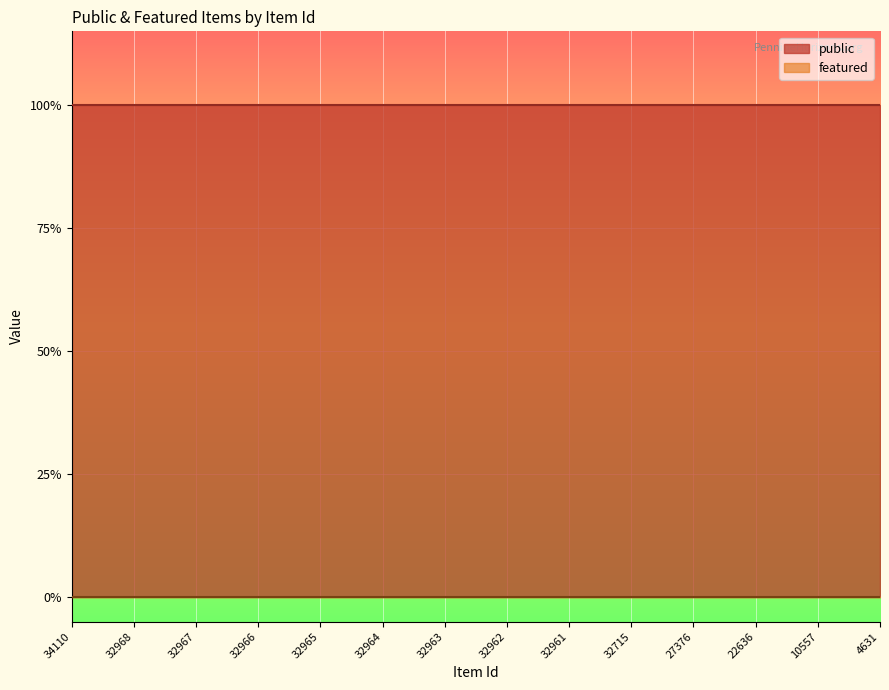

True or false: public and featured cross at least once.

False